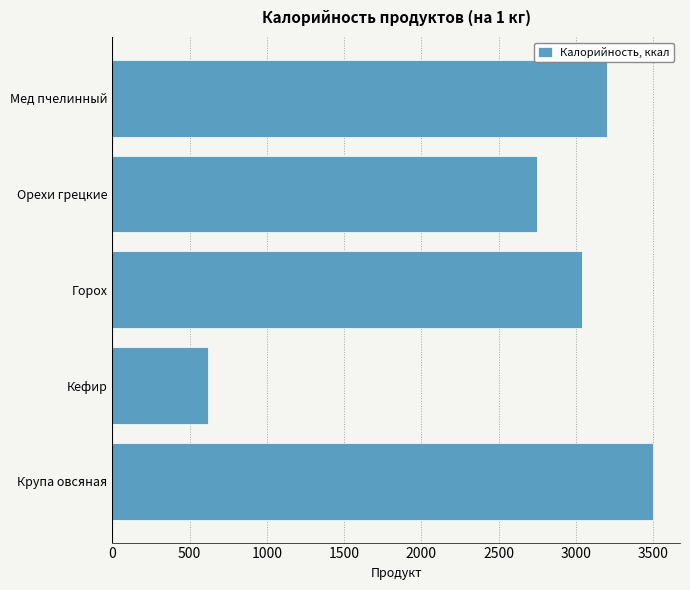

At which category does the chart reach its minimum across all series?

Кефир